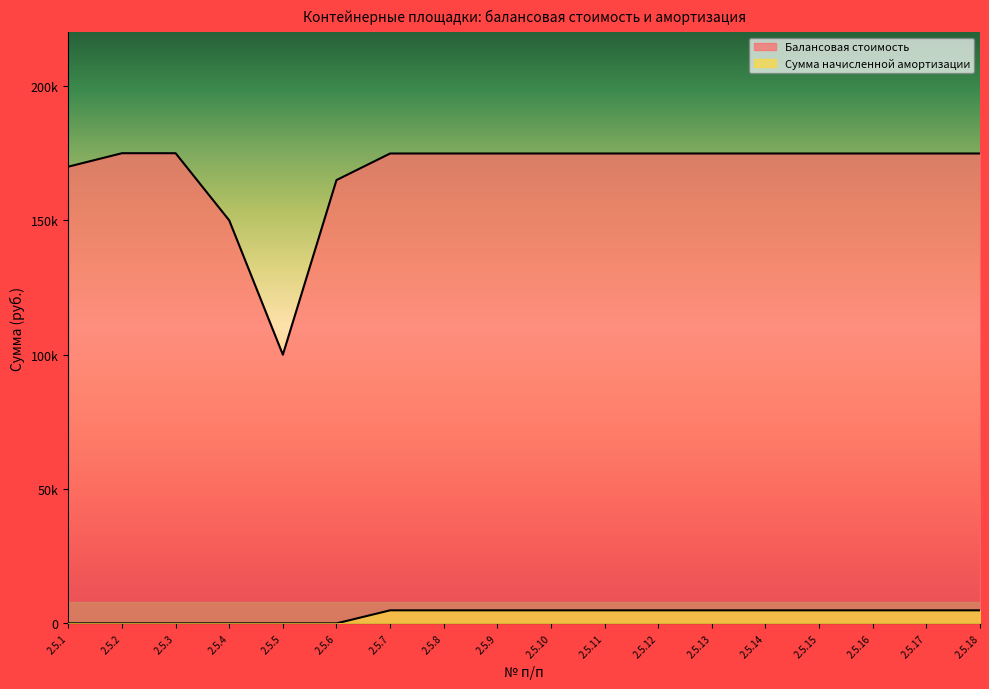

True or false: Сумма начисленной амортизации has a value of 0.0 at 2.5.6.

True